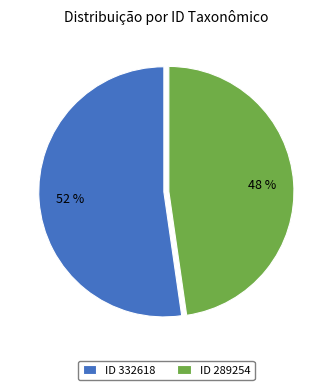

Which slice is the largest?

ID 332618